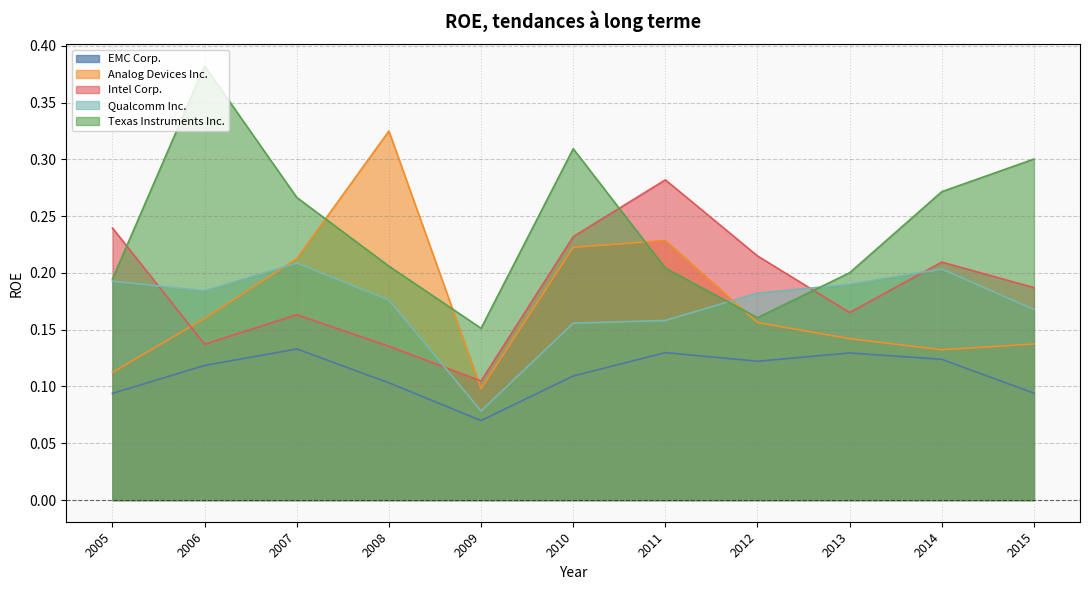

At which category is the sum across all series the highest?

2010